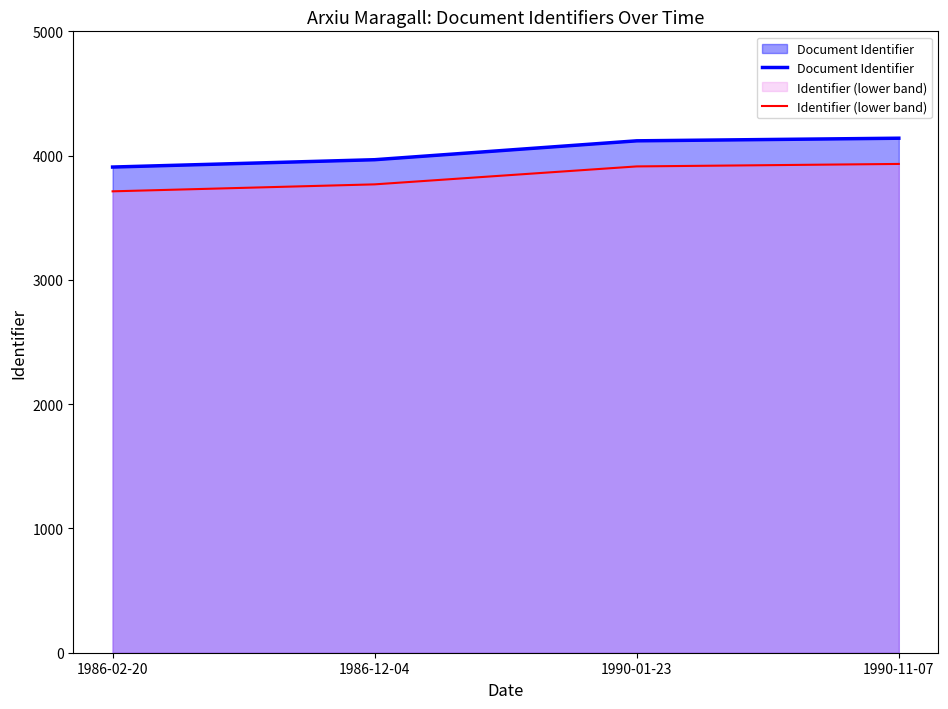

Rank the series by their maximum value, from highest to lowest.

Document Identifier, Identifier (lower band)